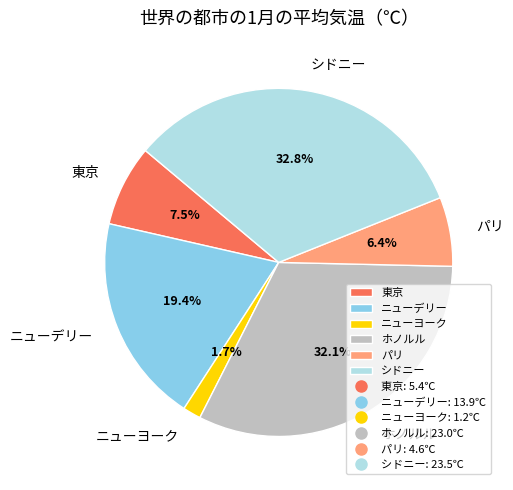

To the nearest percent, what is the difference between the largest and smallest slice percentages?

31%